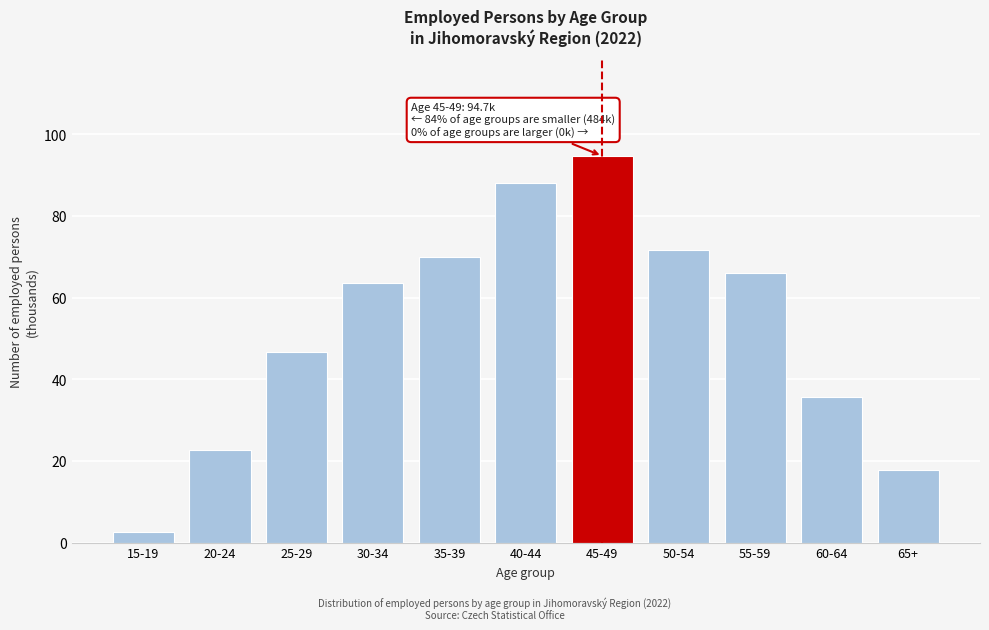

Reading left to right, transcribe all the data shown in this chart.

2.6	22.8	46.6	63.5	69.9	88.0	94.7	71.6	66.0	35.5	17.7